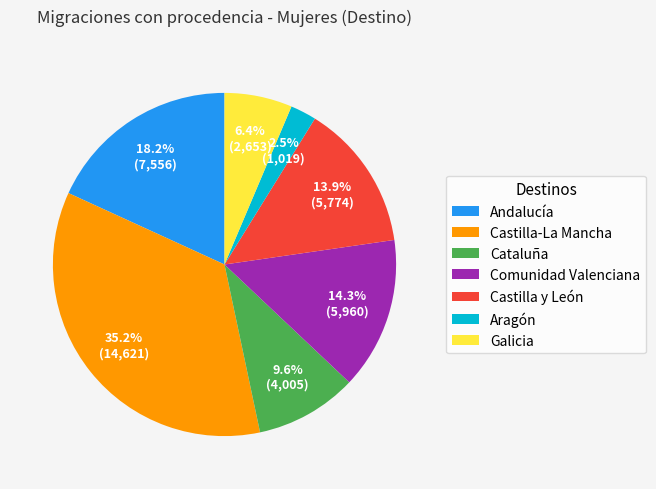

How many slices are in this pie chart?

7